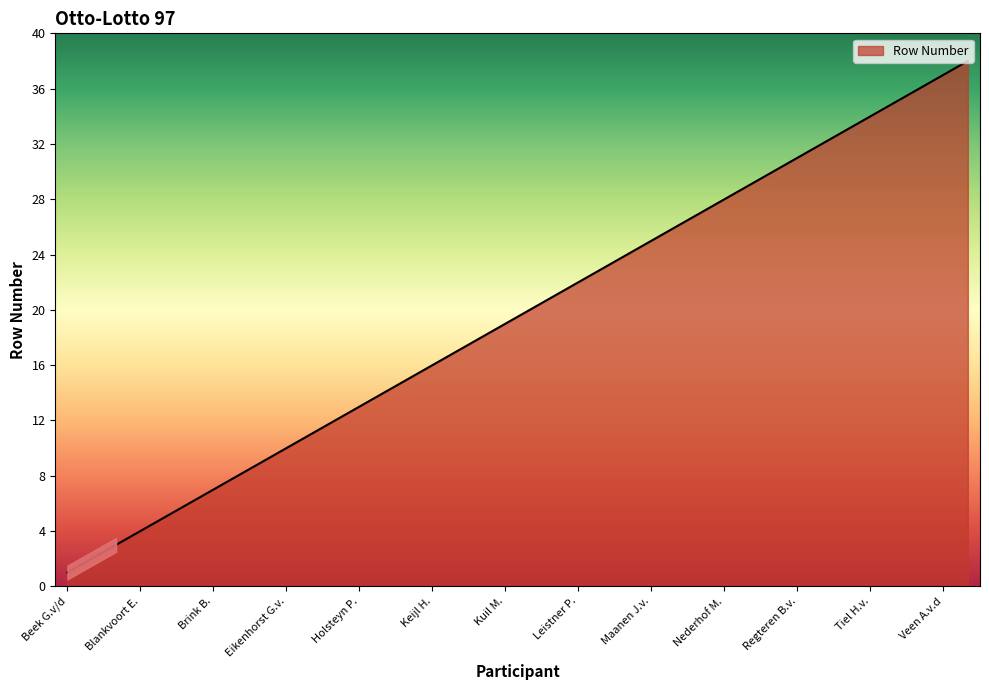

What is the greatest value displayed?

38